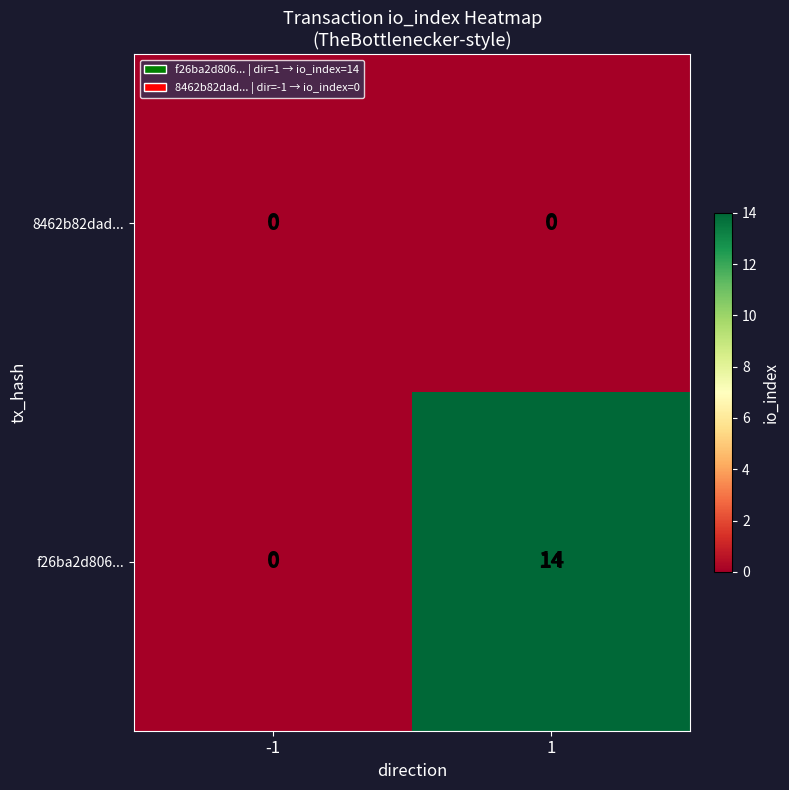

What is the total value across all series at 1?

14